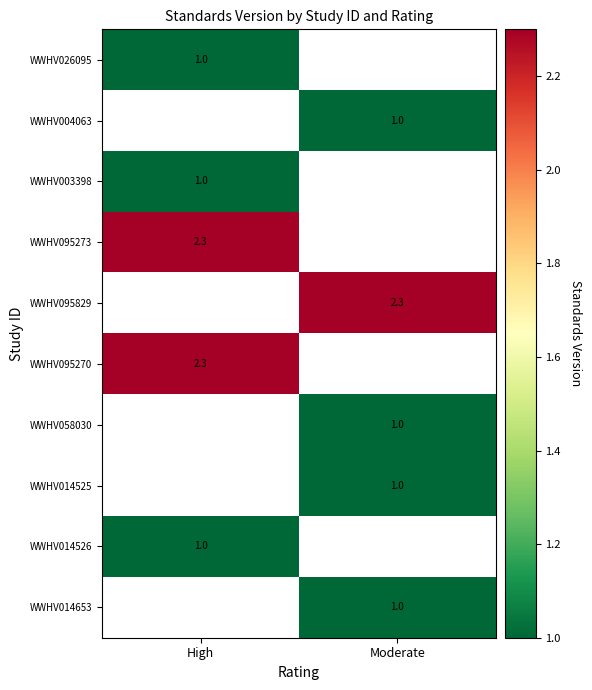

At which category does the chart reach its minimum across all series?

High